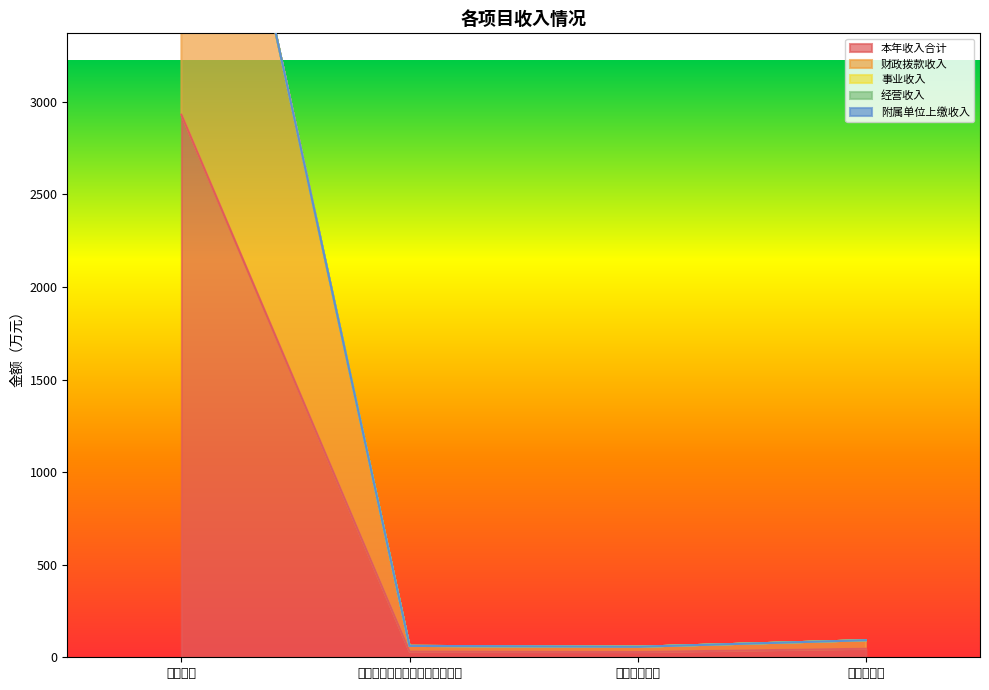

Between 学前教育 and 住房公积金, which series saw the biggest shift?

本年收入合计